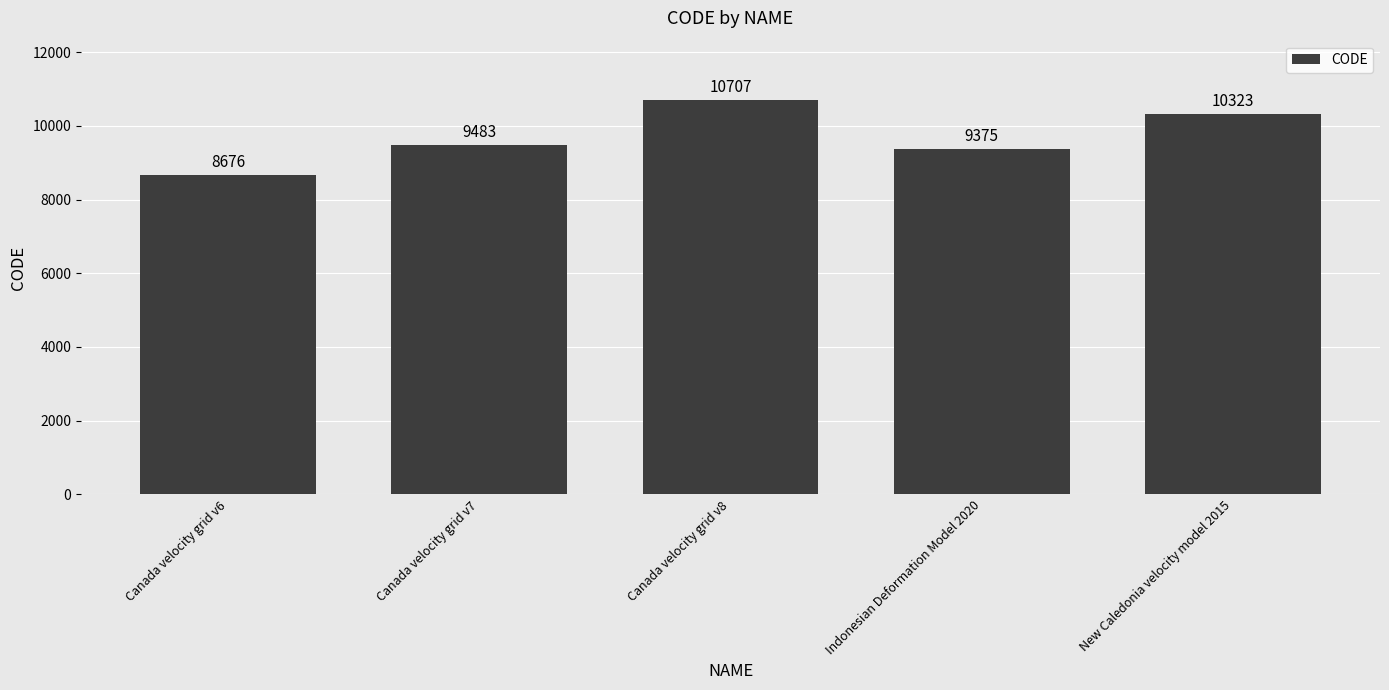

List the labels in order of value, smallest first.

Canada velocity grid v6, Indonesian Deformation Model 2020, Canada velocity grid v7, New Caledonia velocity model 2015, Canada velocity grid v8